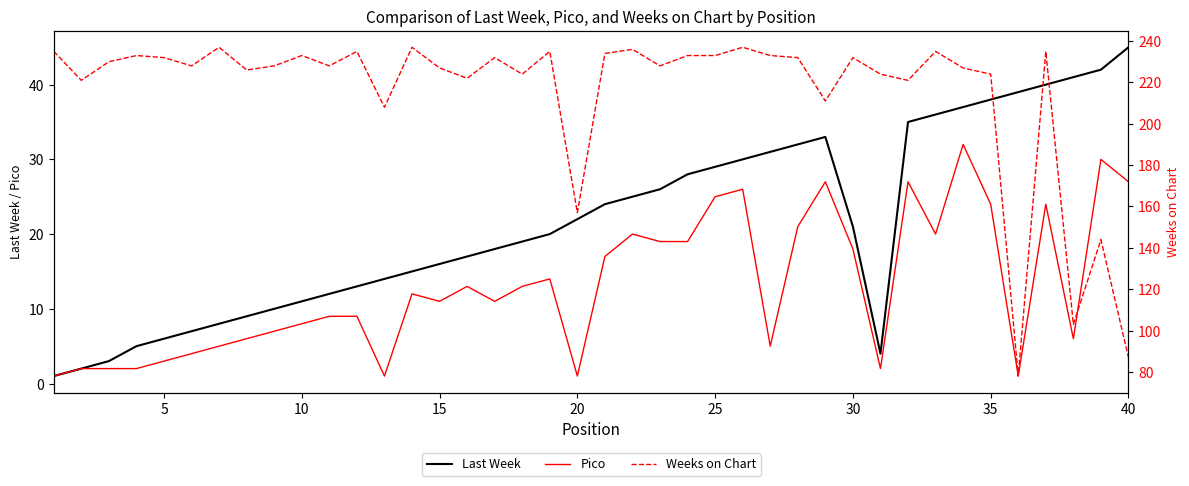

What is the maximum value for Pico?

32